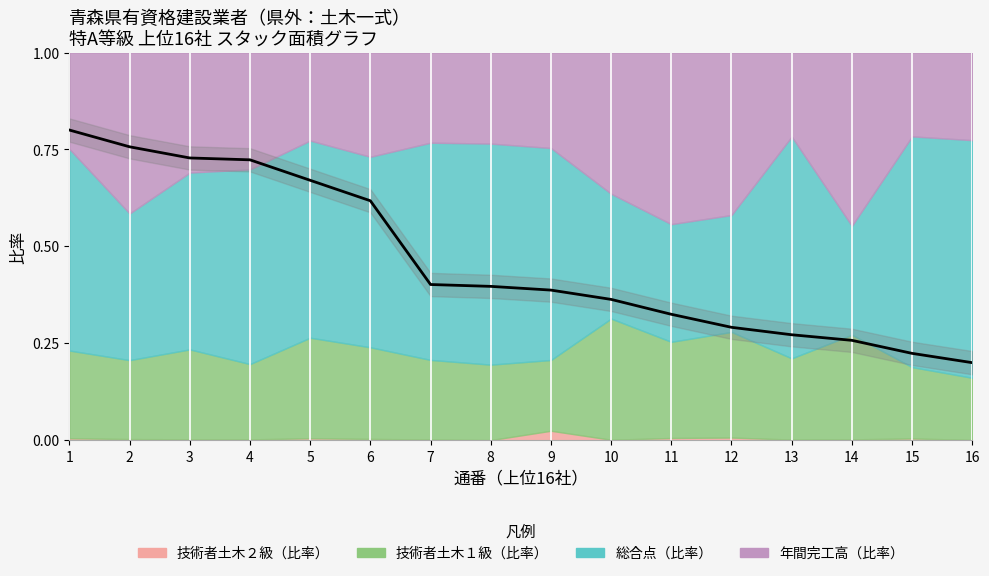

What is the maximum value shown in the chart?

0.8